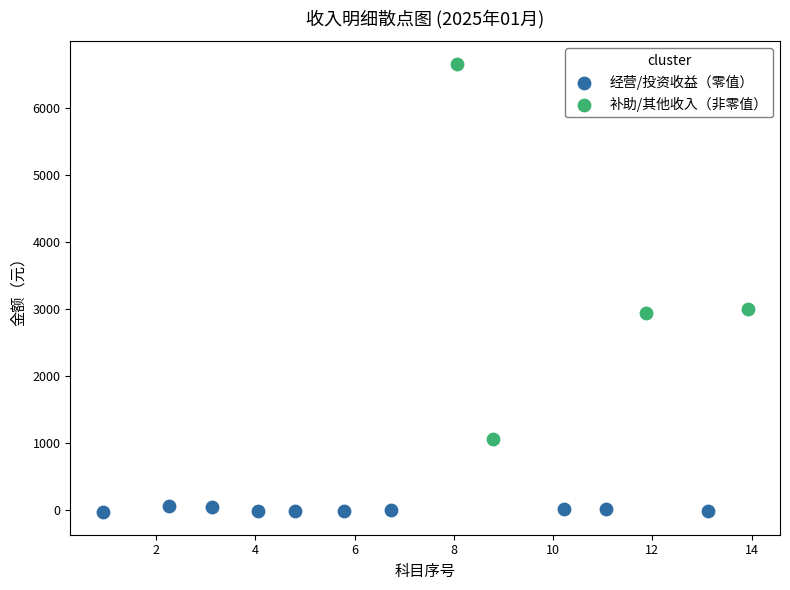

Which series contains the lowest Y value?

经营/投资收益（零值）